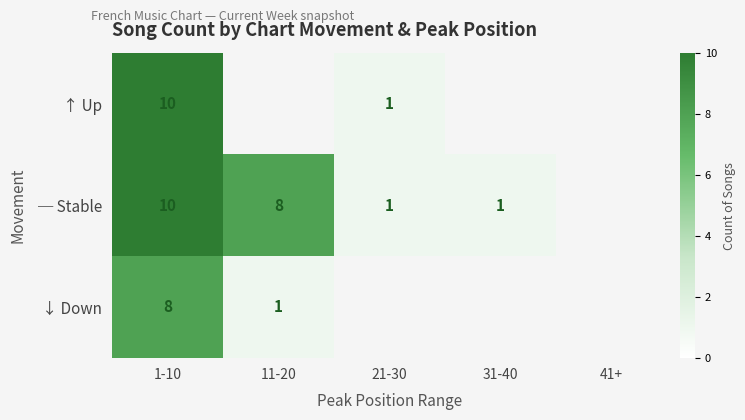

At how many categories does at least one series exceed 8?

1